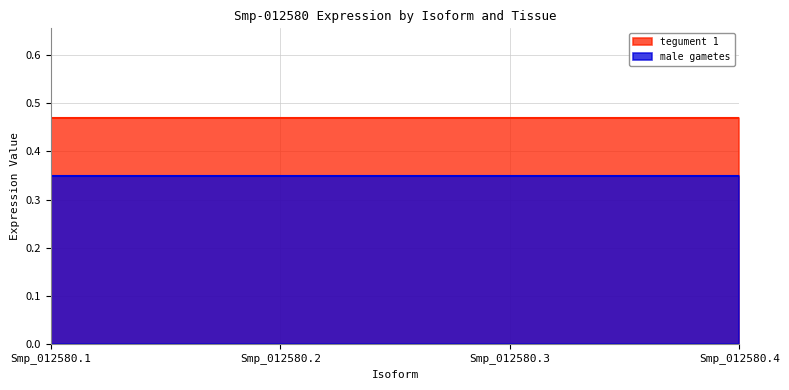

True or false: tegument 1 has more than 1 points higher than both neighbors.

False